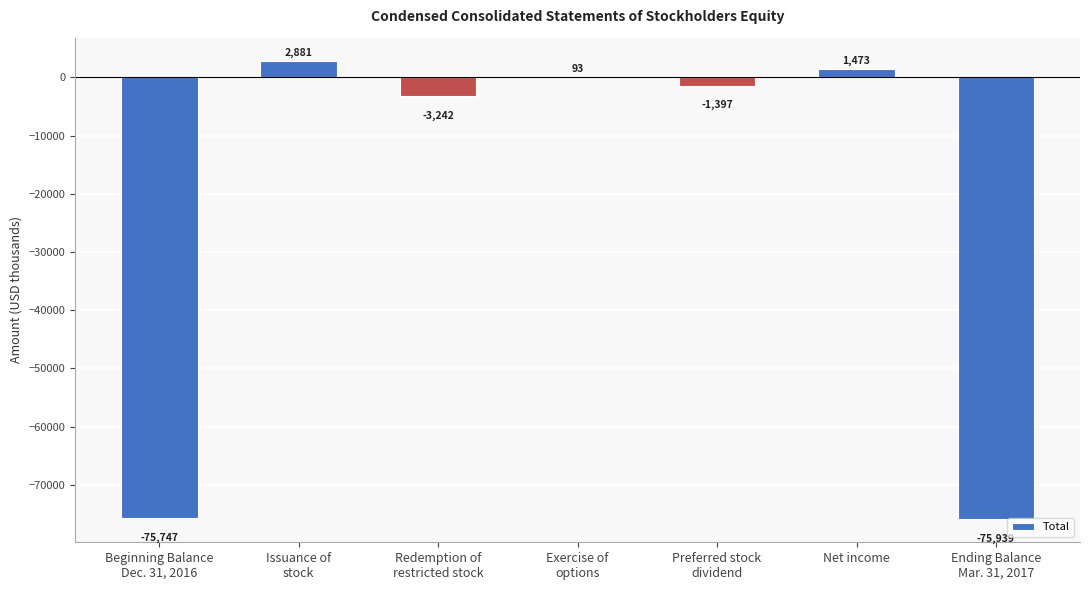

Where does the data first go above -1397?

Issuance of
stock